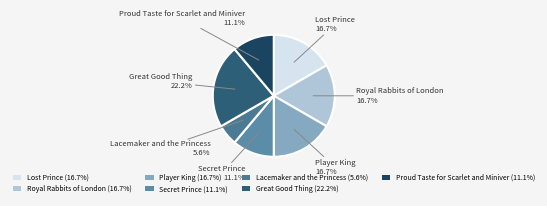

To the nearest percent, what is the difference between the largest and smallest slice percentages?

17%